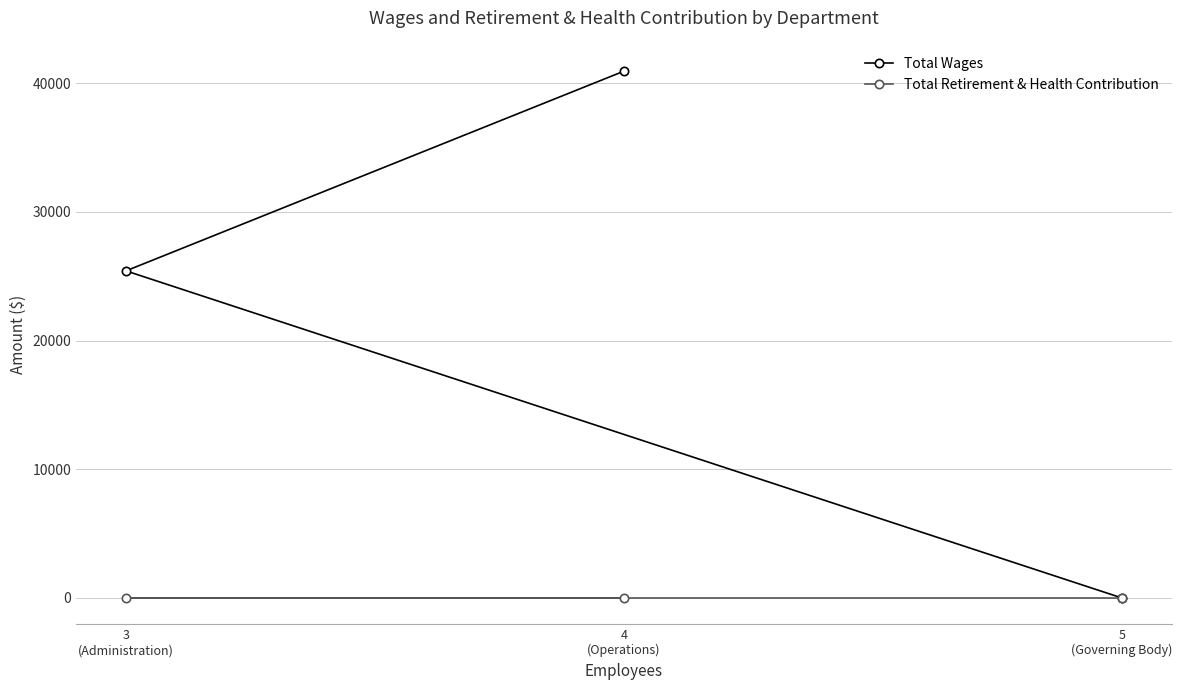

The Total Retirement & Health Contribution series shows 0 at 5
(Governing Body). True or false?

True